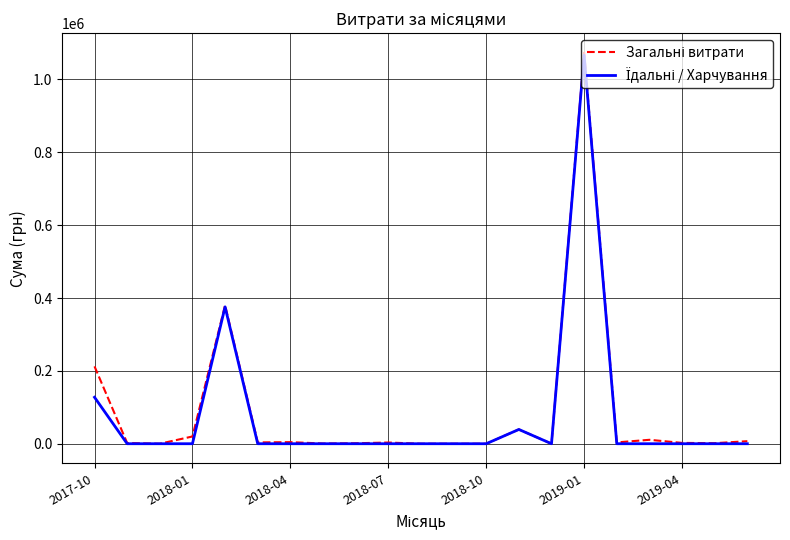

Reading left to right, transcribe all the data shown in this chart.

Загальні витрати: 212400.8	1937.0	0.0	19922.7	380161.7	3647.1	4306.5	578.0	1280.4	3309.5	0.0	0.0	0.0	39190.2	0.0	1073385.0	3638.9	10775.5	2298.5	1485.2	7000.0
Їдальні / Харчування: 127547.4	0.0	0.0	0.0	375739.7	0.0	0.0	0.0	0.0	0.0	0.0	0.0	0.0	39190.2	0.0	1066521.2	0.0	0.0	0.0	0.0	0.0